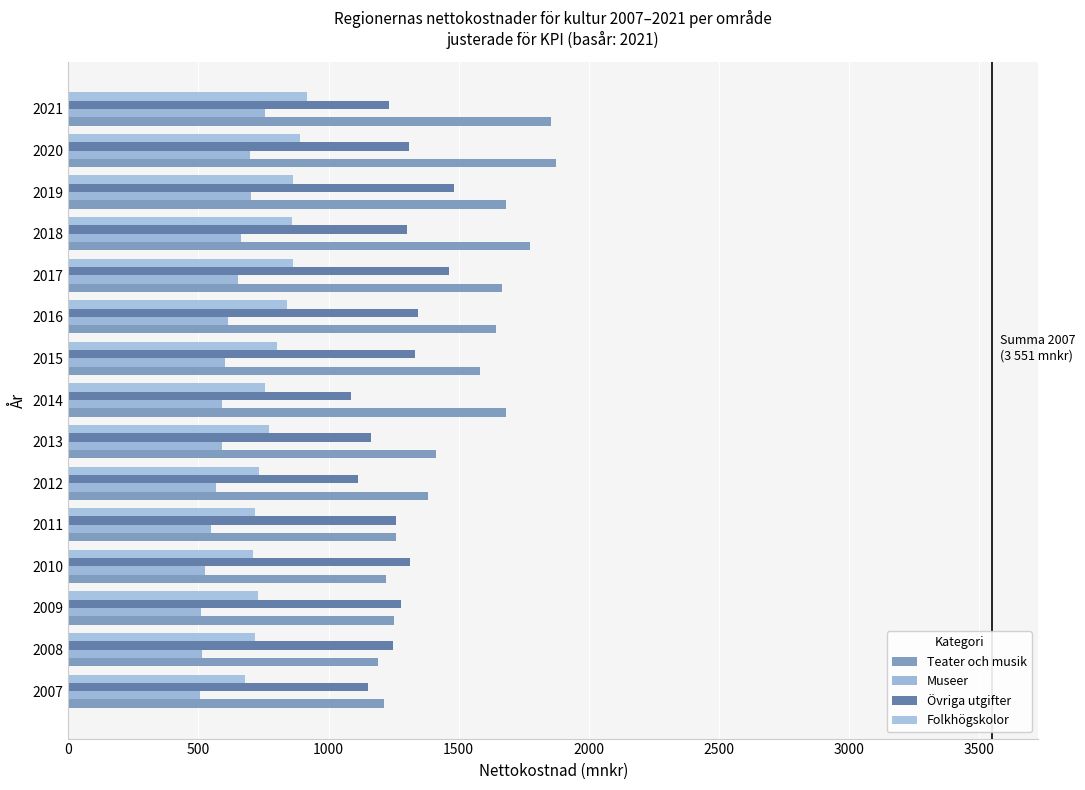

How many data points in Övriga utgifter are less than 1279?

7